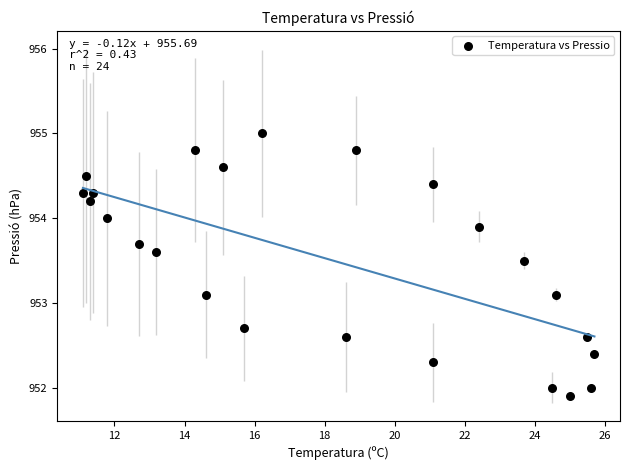

What is the range of X values (max minus min)?

14.6